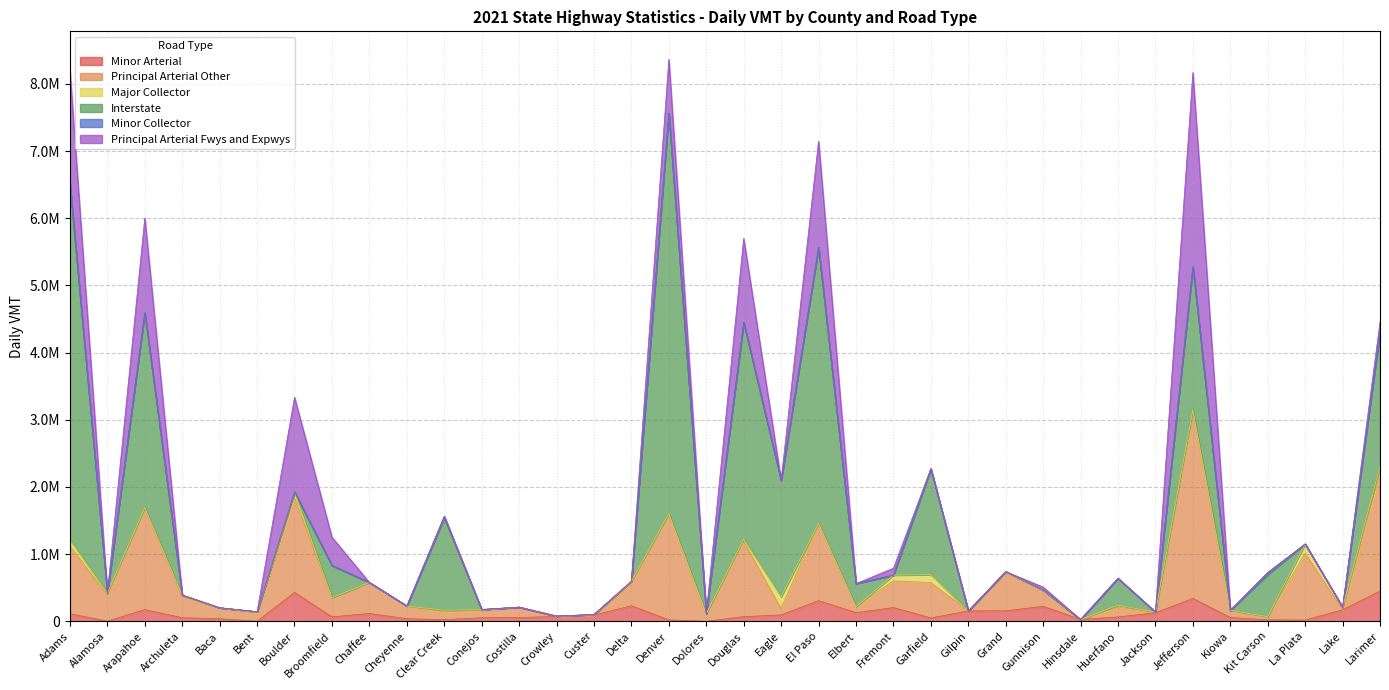

Rank the categories by Minor Collector value from lowest to highest.

Alamosa, Archuleta, Bent, Broomfield, Chaffee, Cheyenne, Costilla, Crowley, Delta, Denver, Dolores, Douglas, Eagle, El Paso, Fremont, Garfield, Gilpin, Grand, Gunnison, Hinsdale, Huerfano, Jackson, Kiowa, La Plata, Larimer, Baca, Custer, Elbert, Lake, Boulder, Conejos, Adams, Jefferson, Arapahoe, Clear Creek, Kit Carson